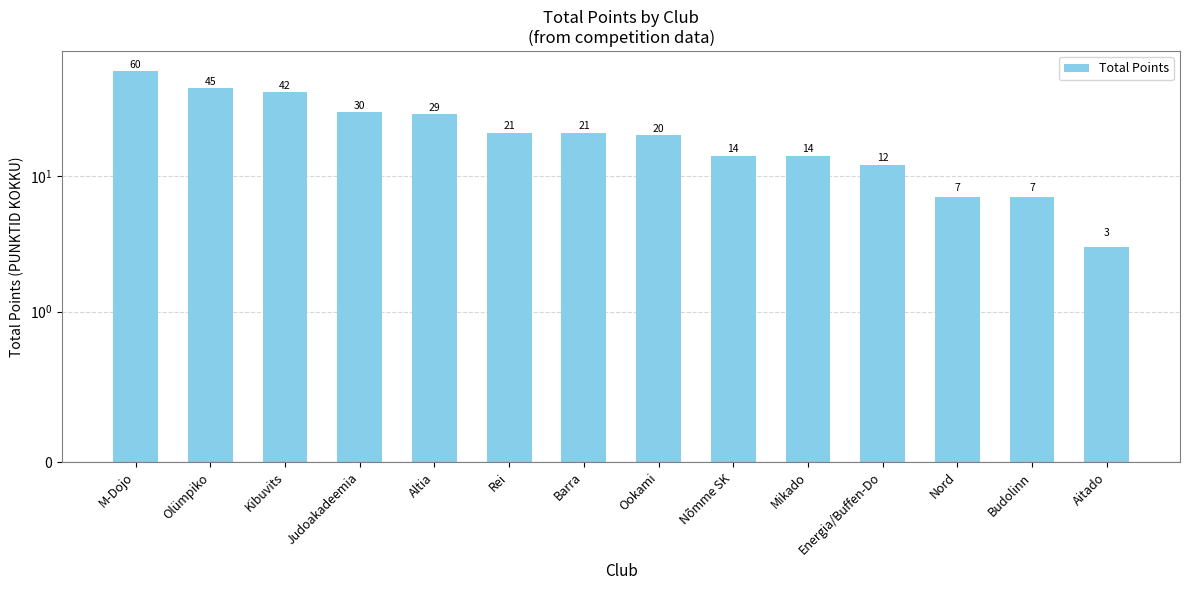

Reading left to right, extract all data points from this chart.

60	45	42	30	29	21	21	20	14	14	12	7	7	3